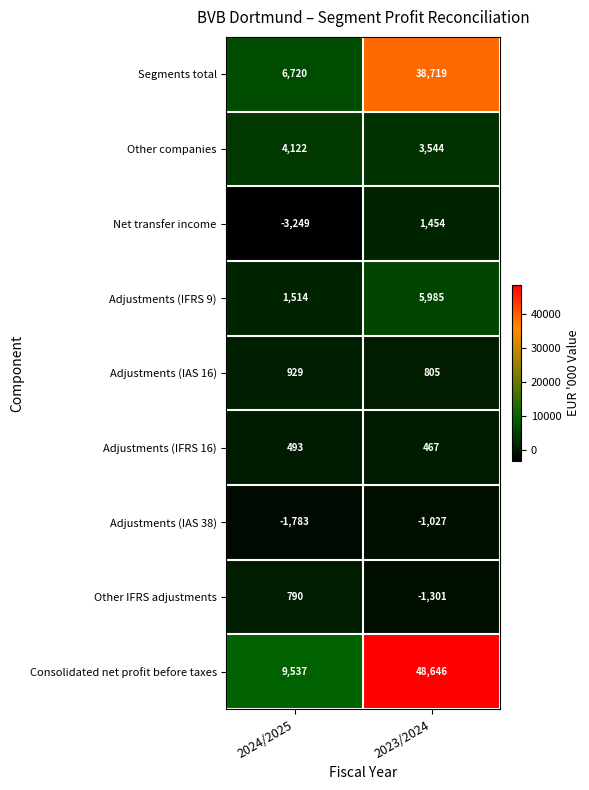

Read the Other IFRS adjustments value at 2024/2025.

790